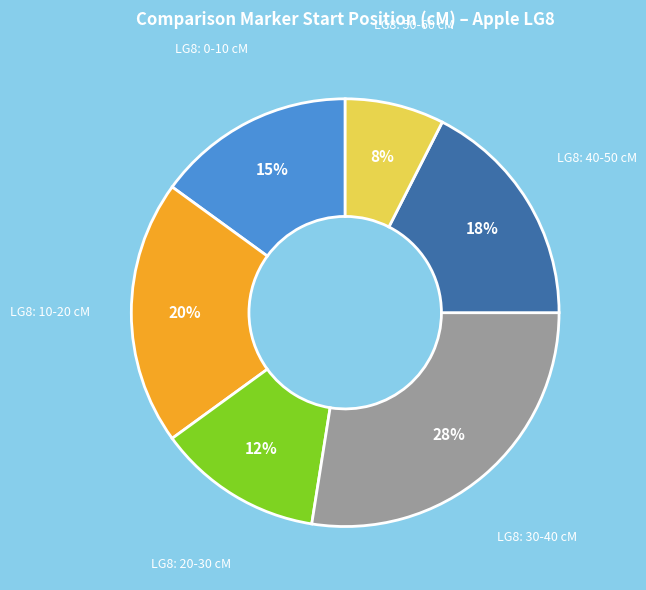

To the nearest percent, what is the difference between the largest and smallest slice percentages?

20%